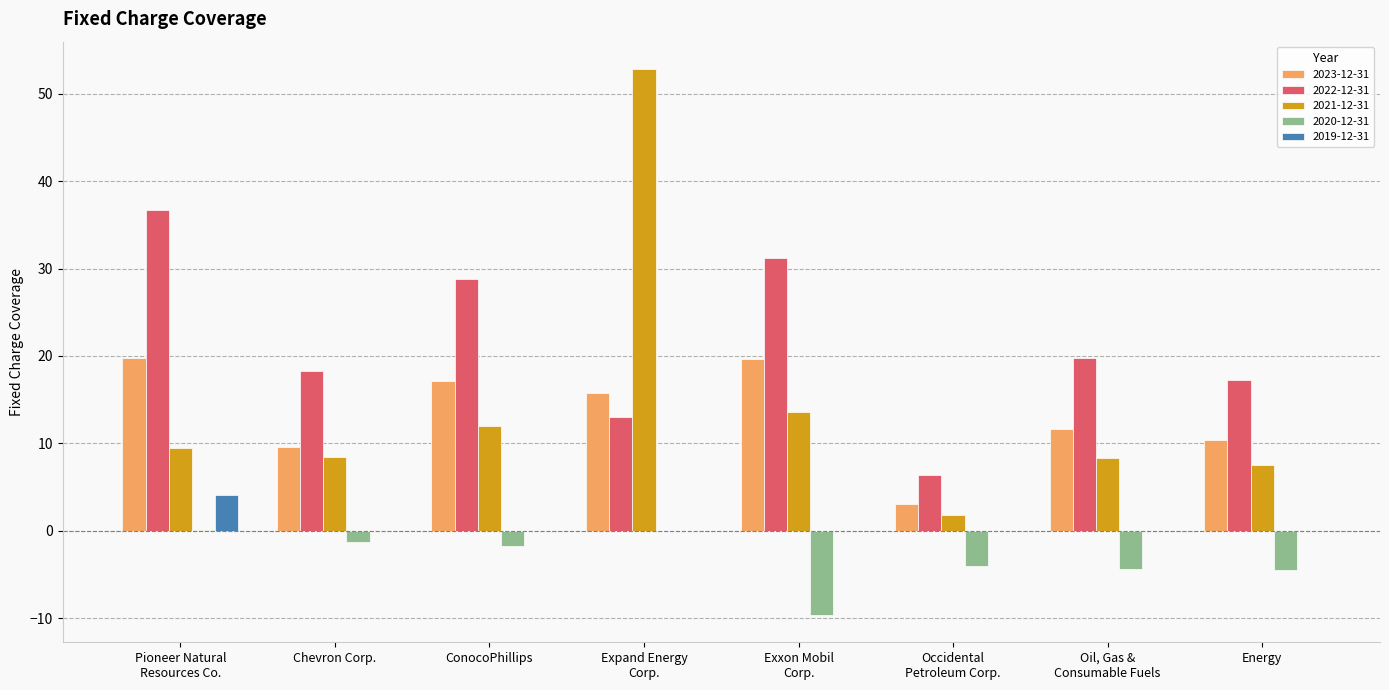

What value does the 2023-12-31 series have at ConocoPhillips?

17.1